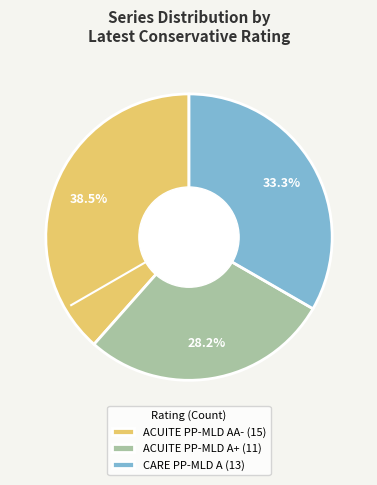

Rank the categories by value from lowest to highest.

ACUITE PP-MLD A+ (11), CARE PP-MLD A (13), ACUITE PP-MLD AA- (15)